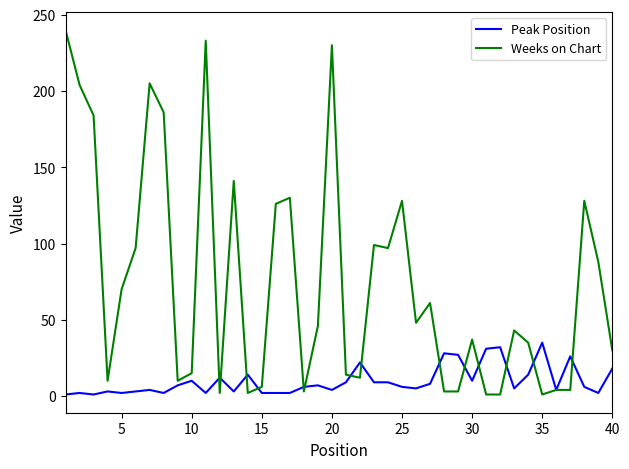

Which series has the largest total across all categories?

Weeks on Chart